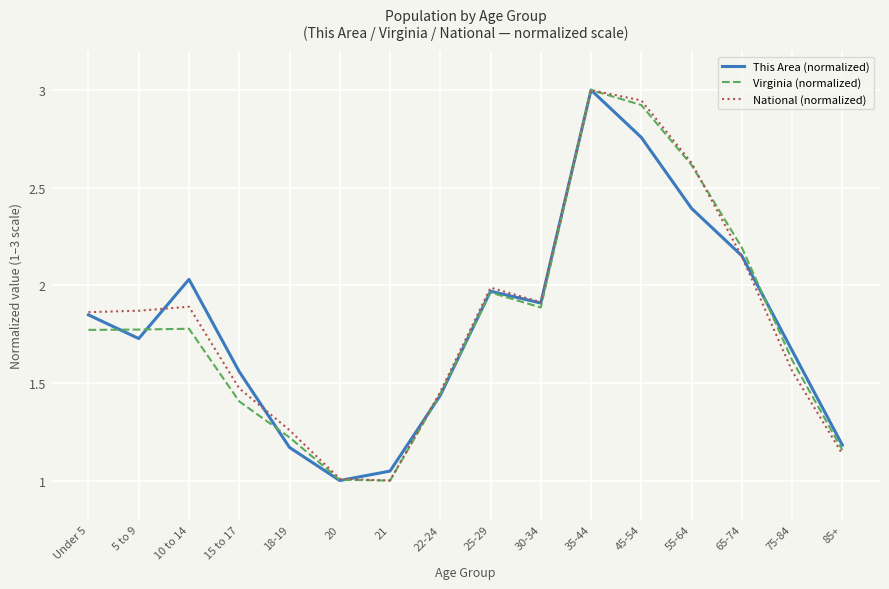

At how many categories does at least one series exceed 2?

5